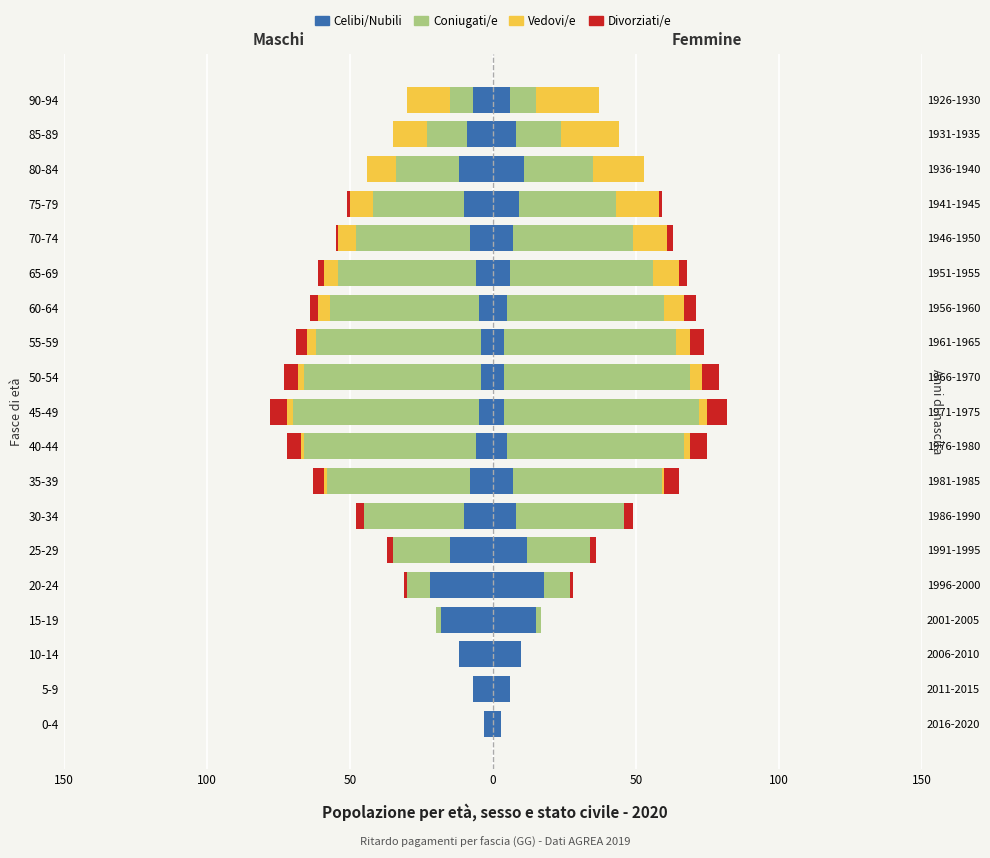

How many Divorziati/e values are between -4 and 0?

16